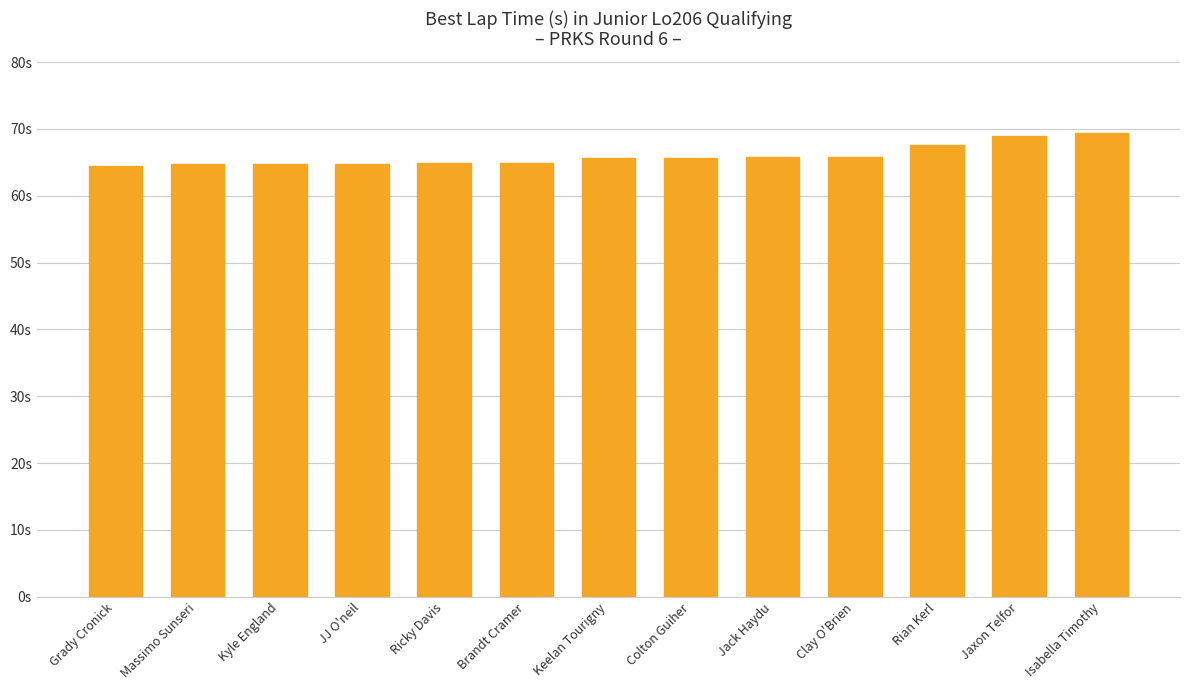

The chart shows a value of 24.5 at Jack Haydu. True or false?

False